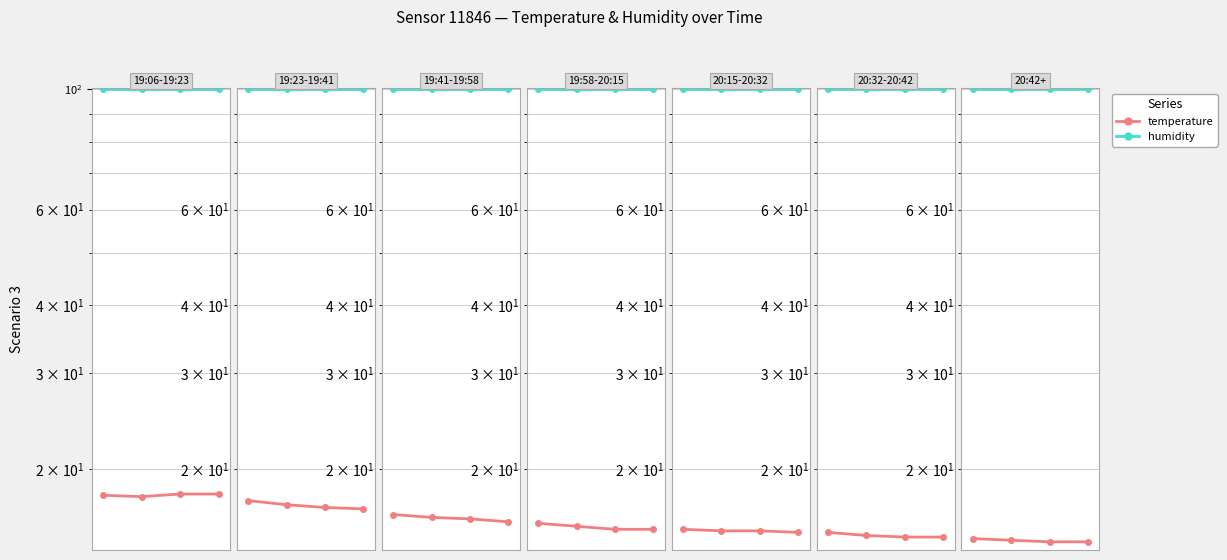

True or false: humidity has a value of 40.1 at 1.

False